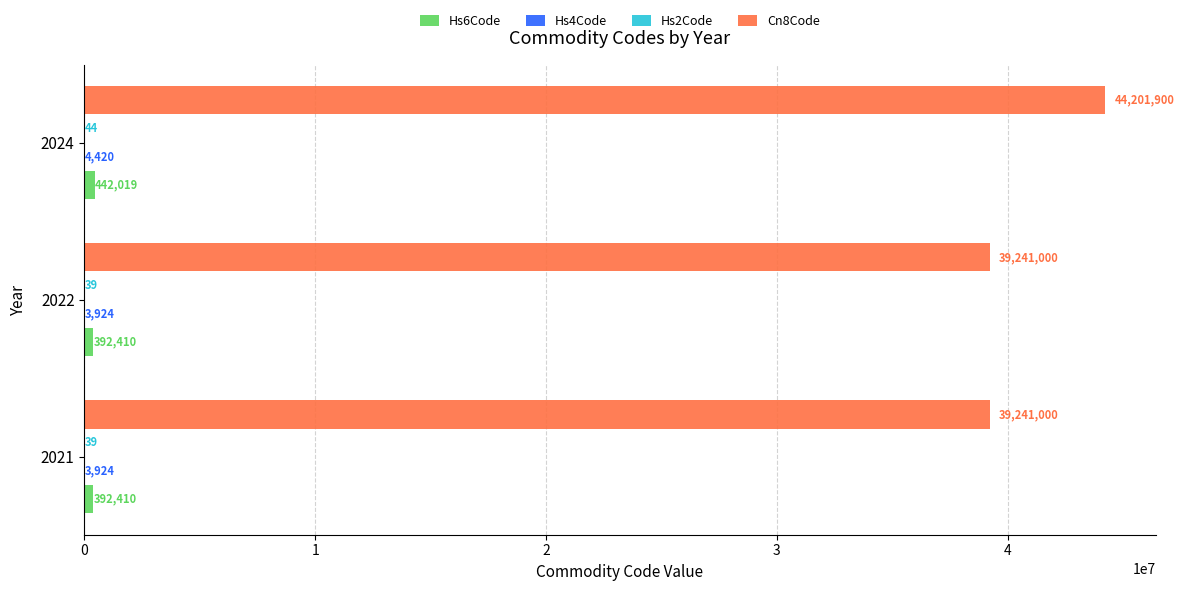

Between 2021 and 2024, which series saw the biggest shift?

Cn8Code